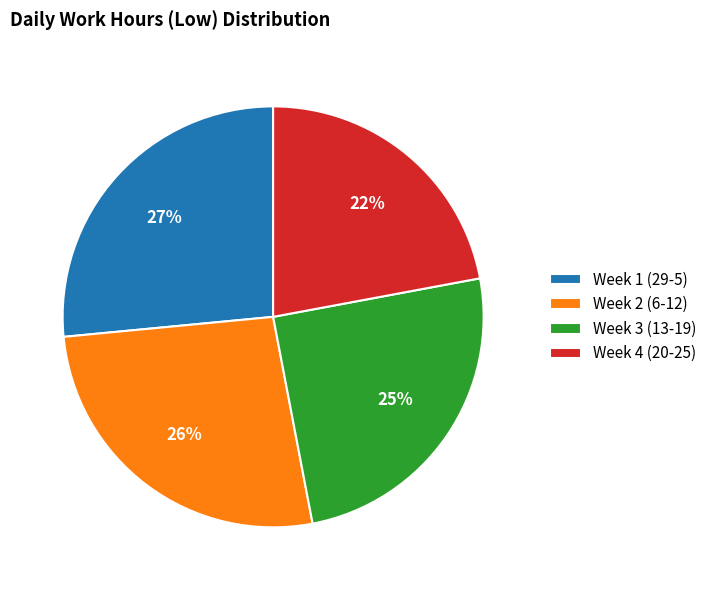

Is there any slice that represents more than half of the pie?

No